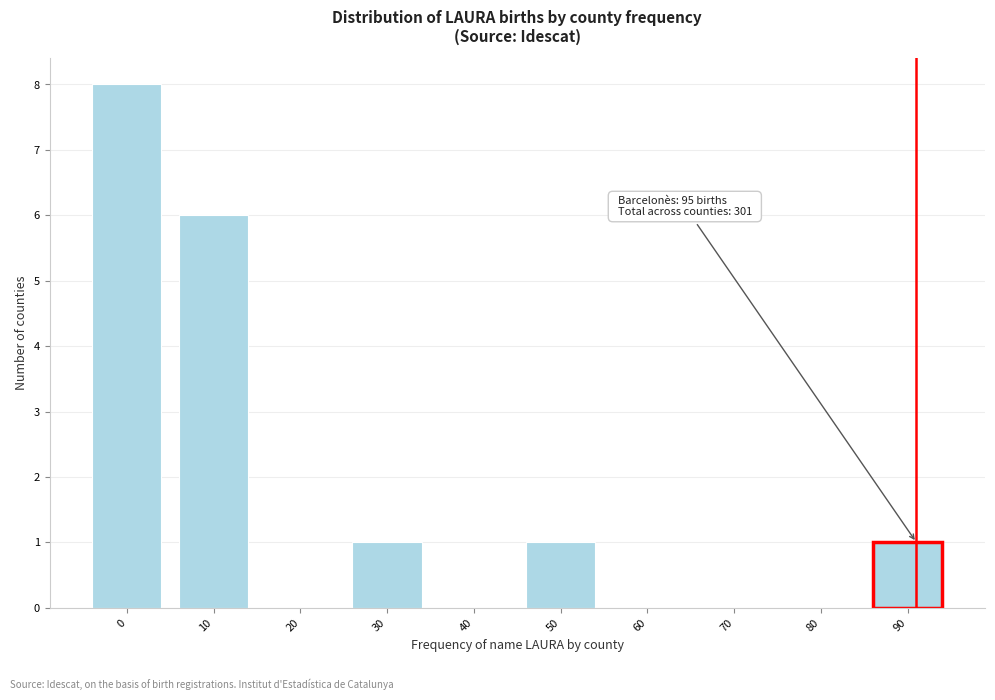

Reading right to left, what are all the values shown in this chart?

90=1	80=0	70=0	60=0	50=1	40=0	30=1	20=0	10=6	0=8